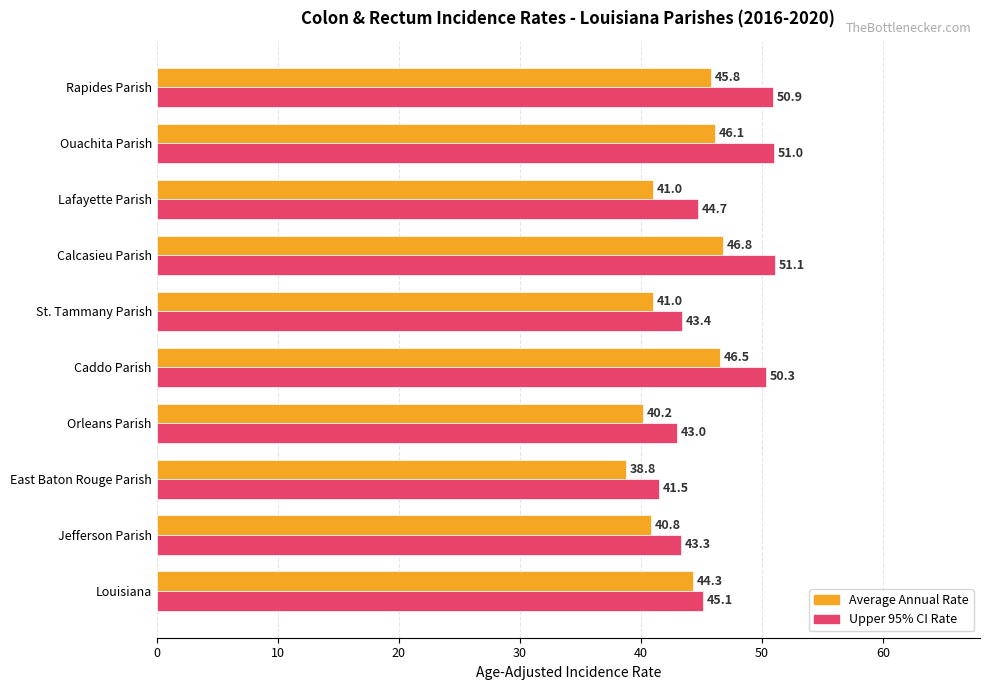

What is the total value across all series at Orleans Parish?

83.2